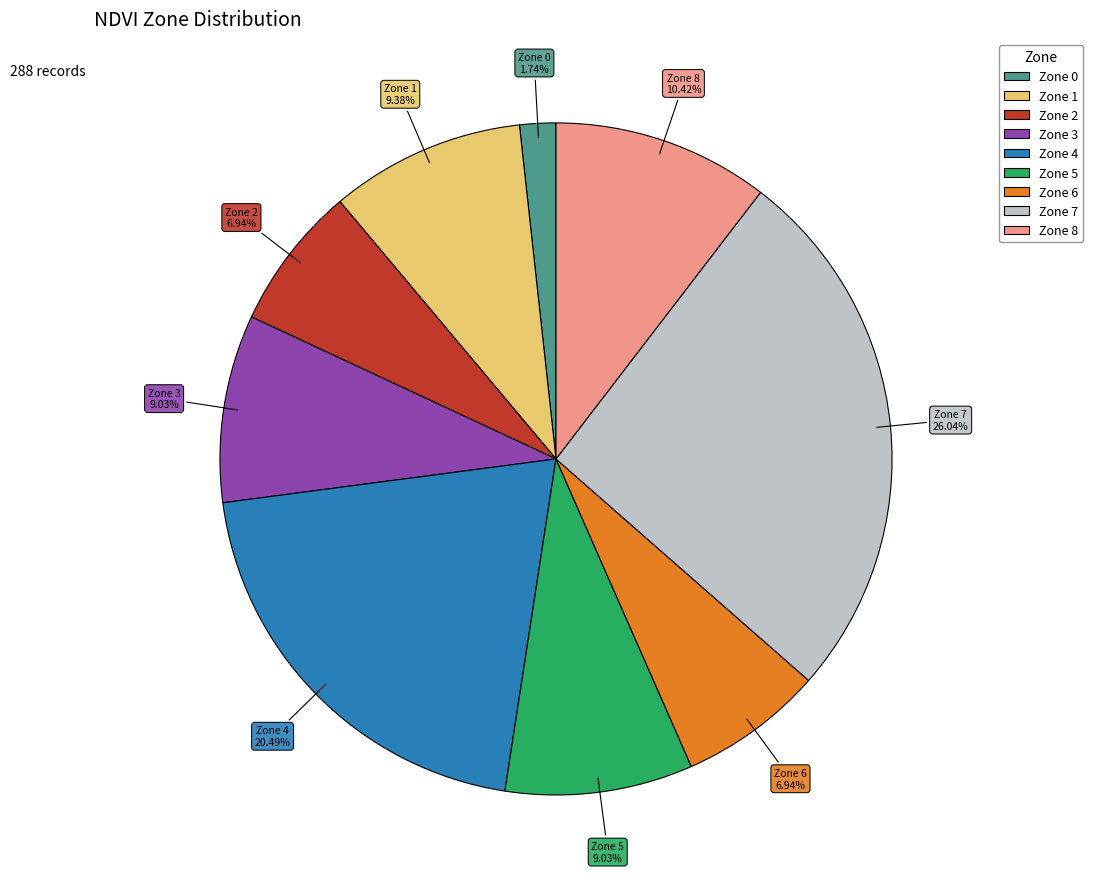

What is the ratio of the value at Zone 0 to the value at Zone 5?

0.2